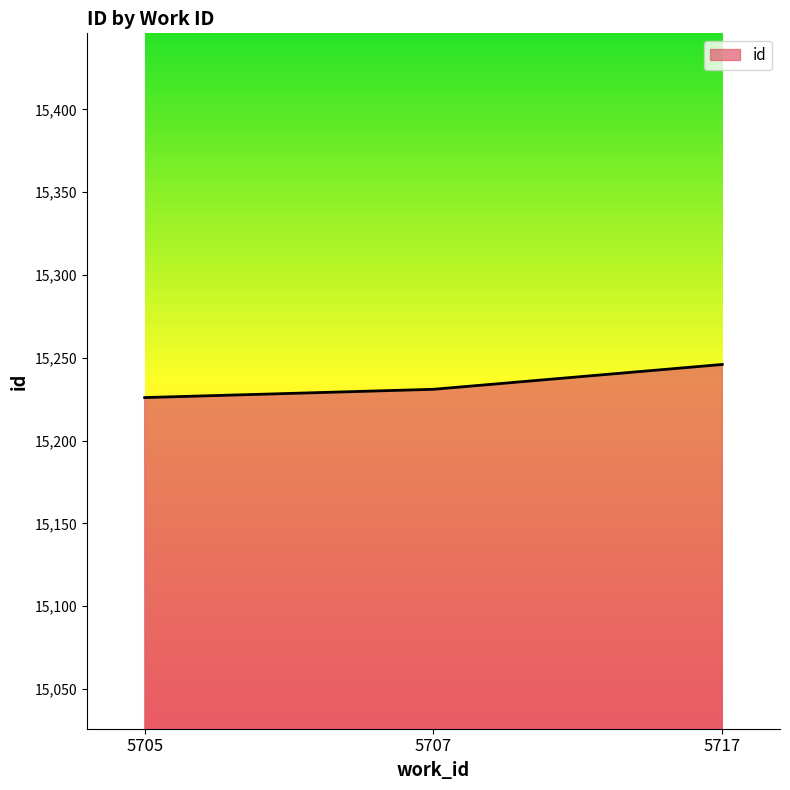

What is the difference between the maximum and minimum values?

20